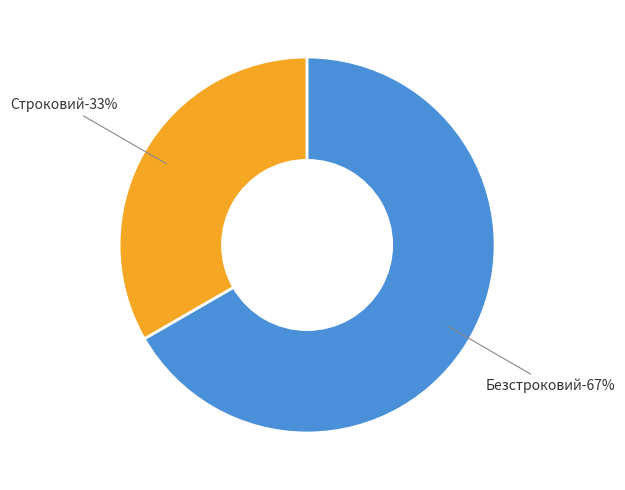

Combined, do Безстроковий and Строковий account for over 50%?

Yes